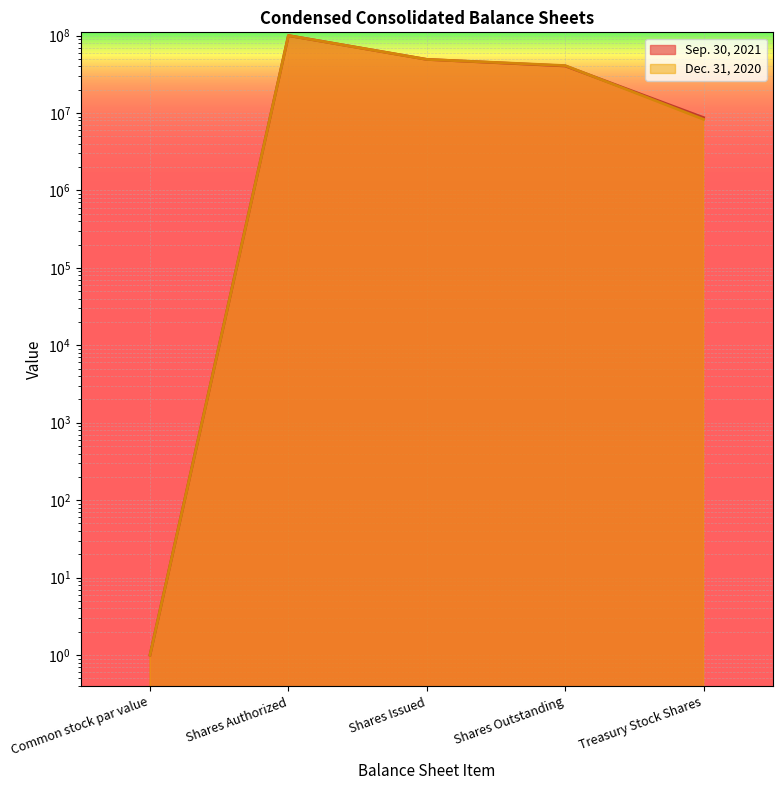

What is the minimum value for Sep. 30, 2021?

1